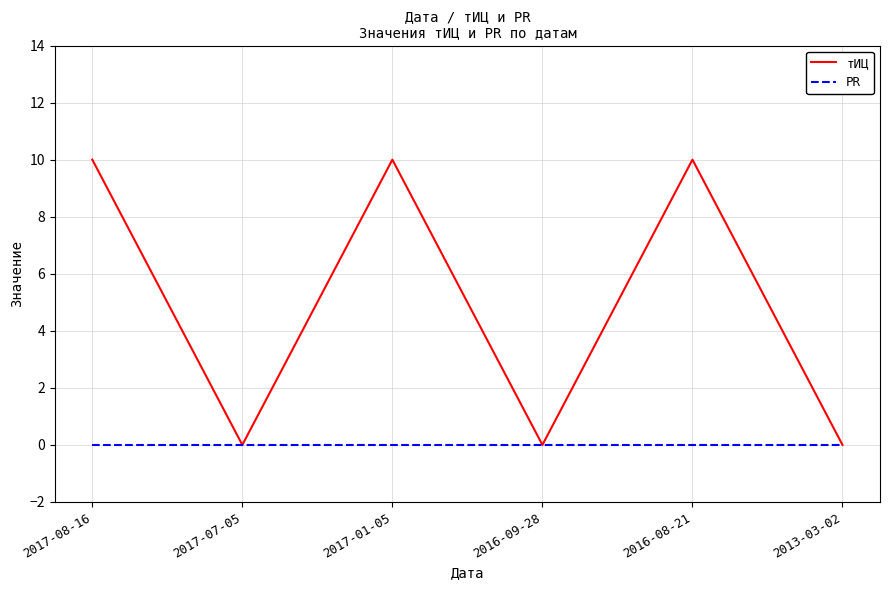

Rank the series at 2017-08-16 from lowest to highest value.

PR, тИЦ